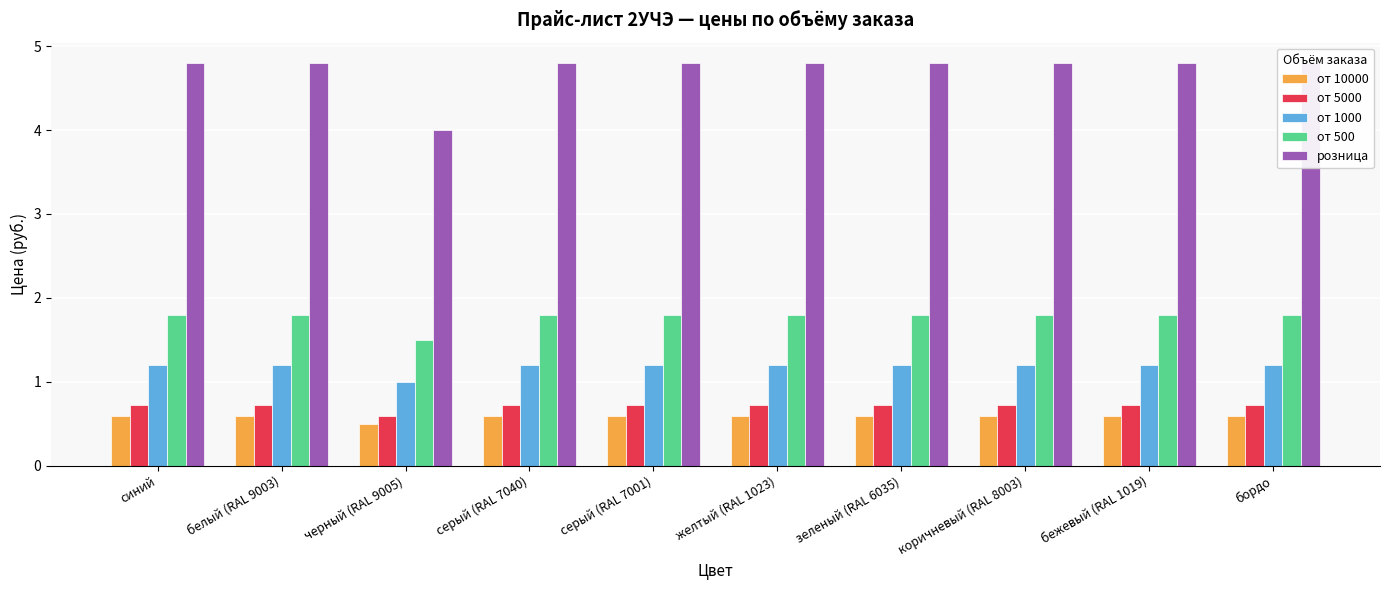

The от 10000 series shows 0.6 at серый (RAL 7040). True or false?

True